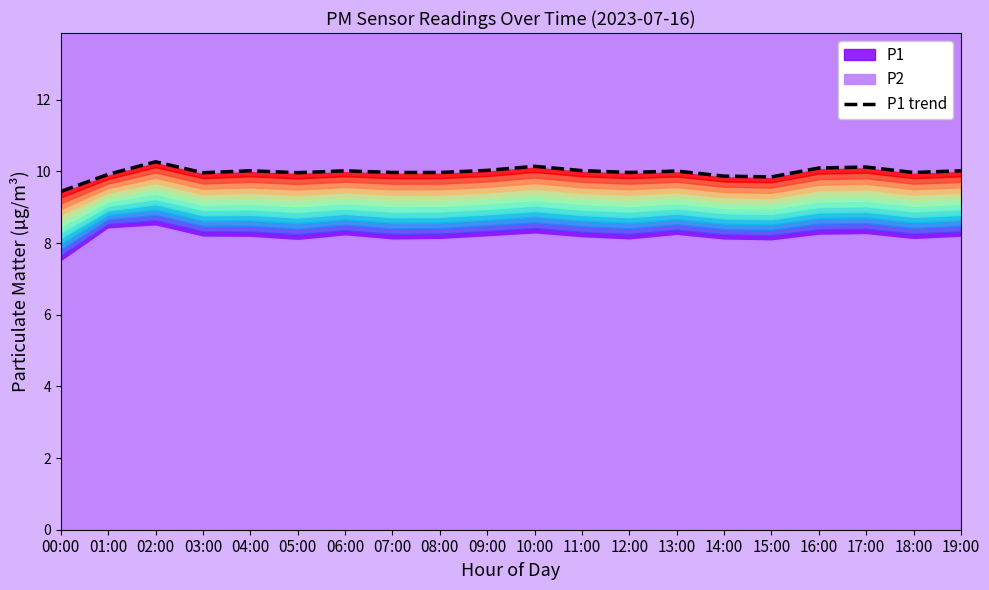

What is the change in value from 05:00 to 10:00?

+0.2